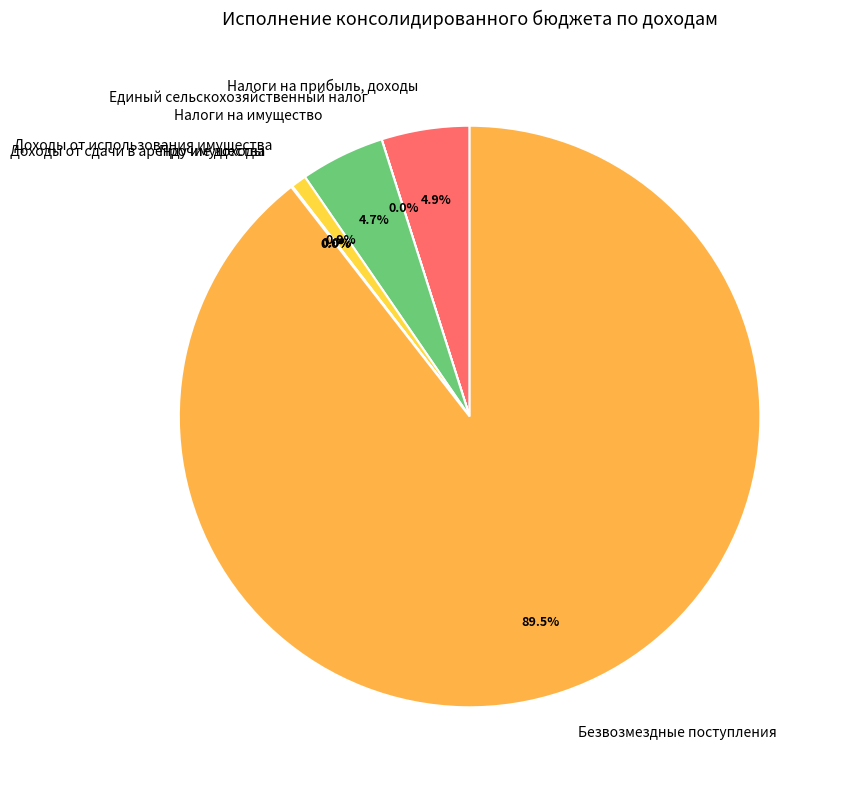

Is there a majority slice in this chart?

Yes